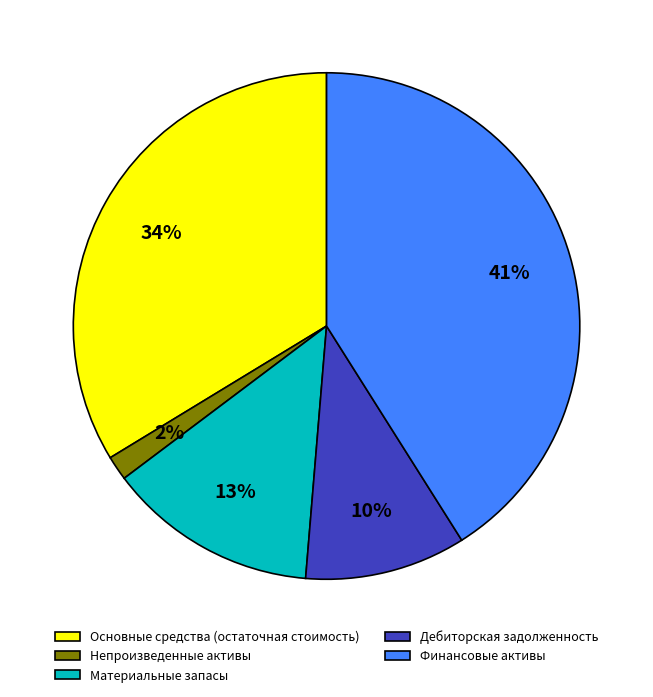

Approximately how many times larger is the value at Непроизведенные активы compared to Дебиторская задолженность?

0.2